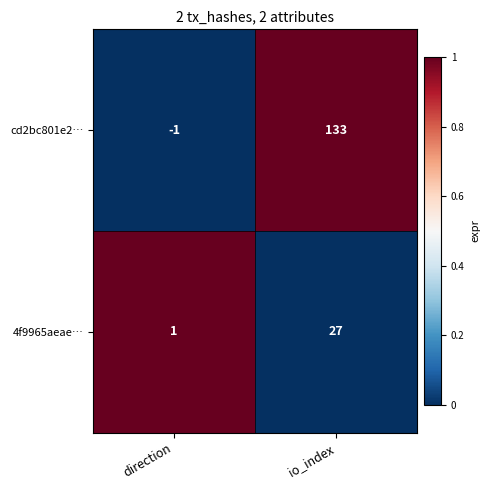

True or false: 4f9965aeae… has a value of 1 at direction.

True